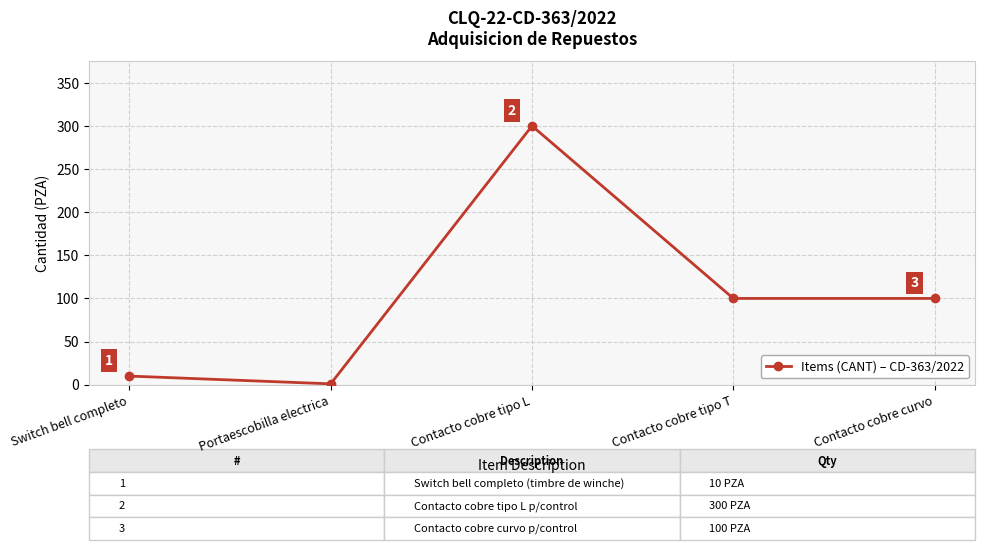

What is the change in value from Switch bell completo to Contacto cobre tipo L?

+290